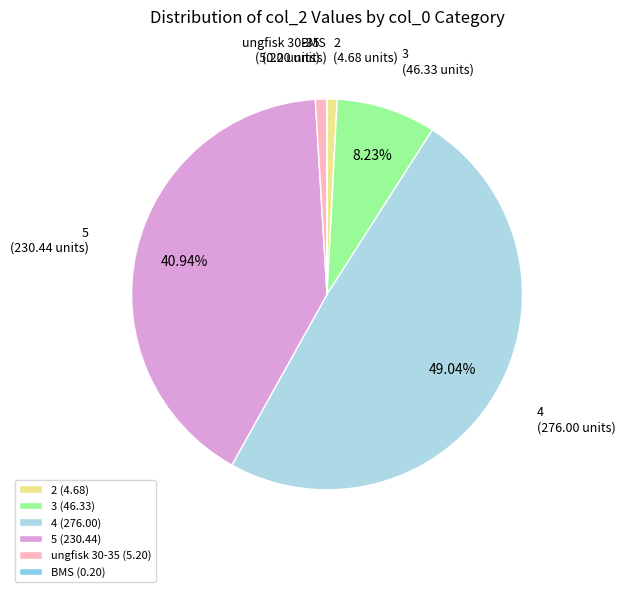

Is the sum of 5 and 4 greater than half?

Yes